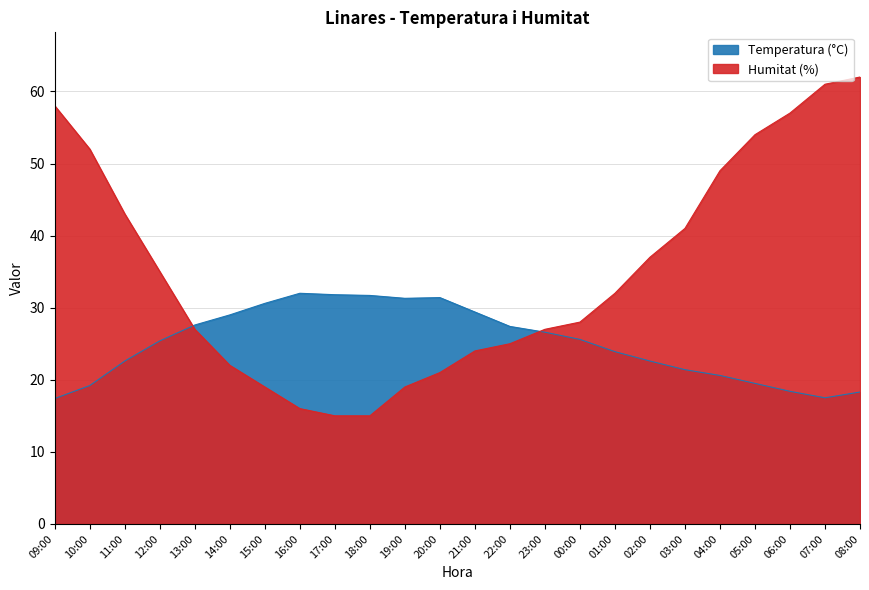

Which category has the highest value in the Temperatura (°C) series?

16:00